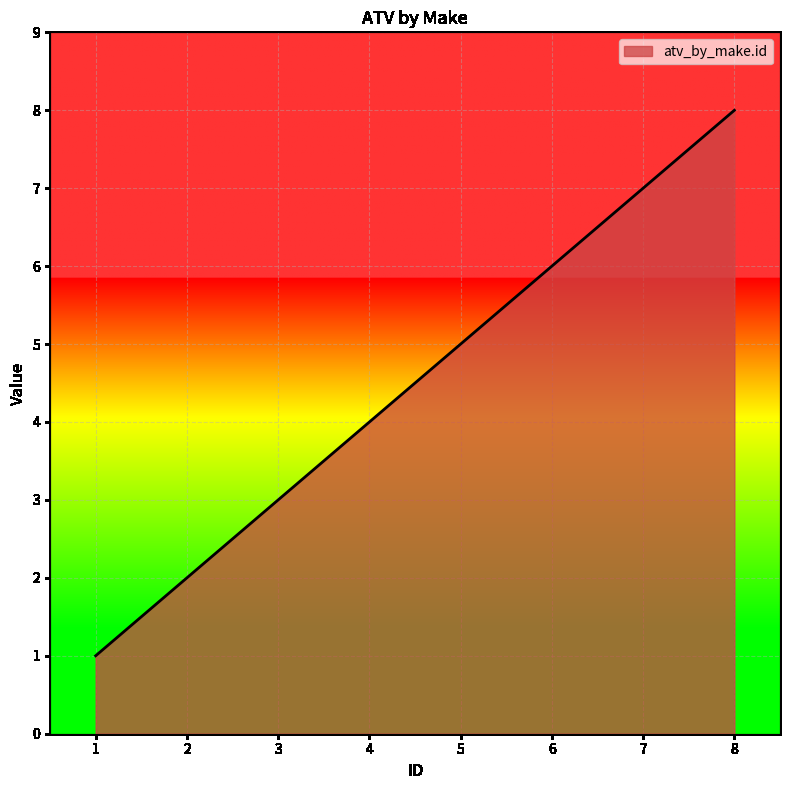

How many lines are shown in the chart?

1